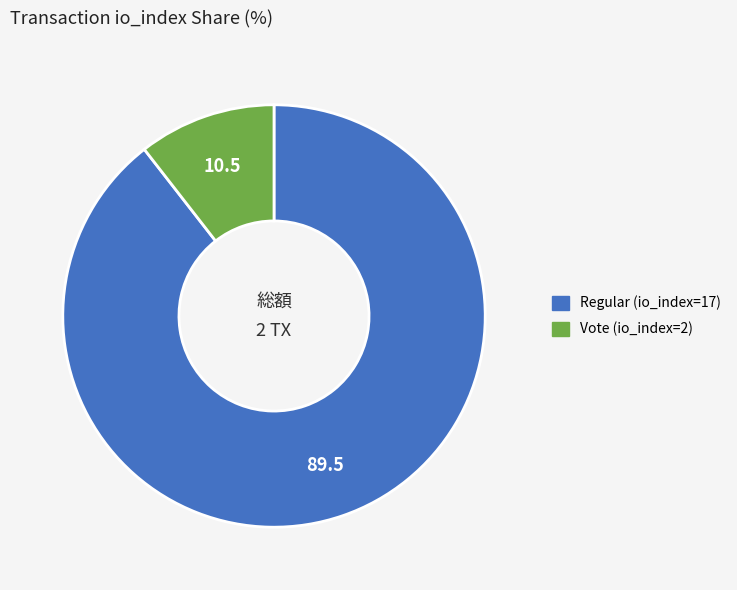

Which category has the biggest portion of the pie?

Regular (io_index=17)